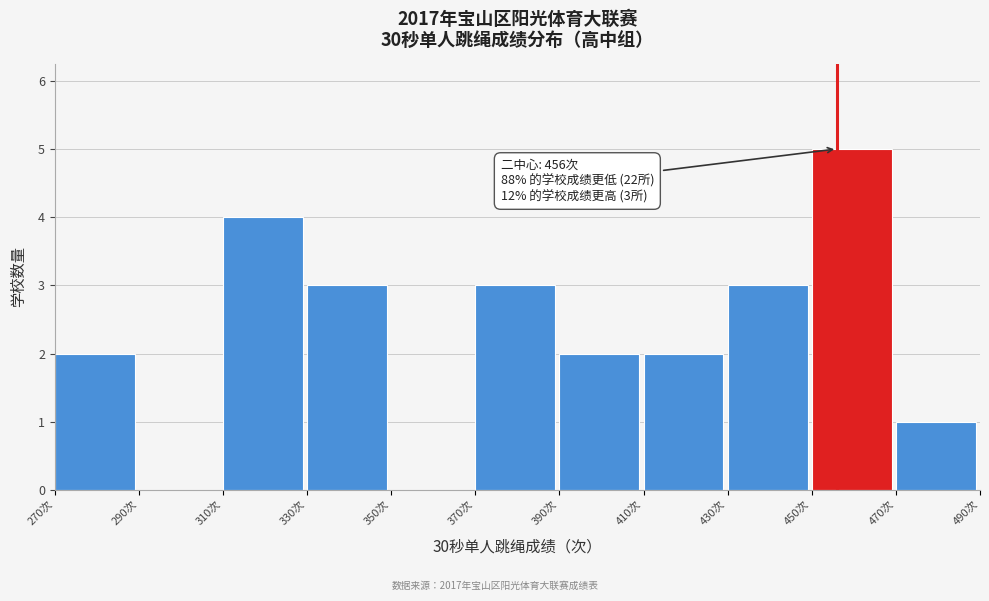

Which range on the x-axis has the tallest bar?

450 to 470